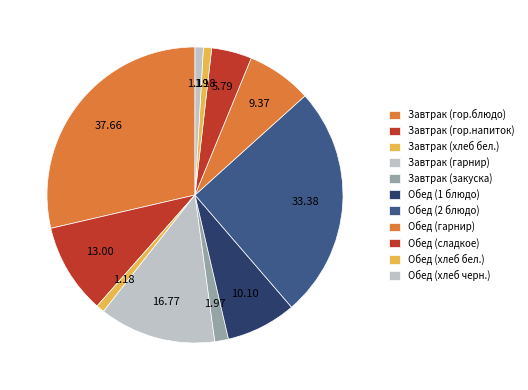

How many segments does this pie chart have?

11